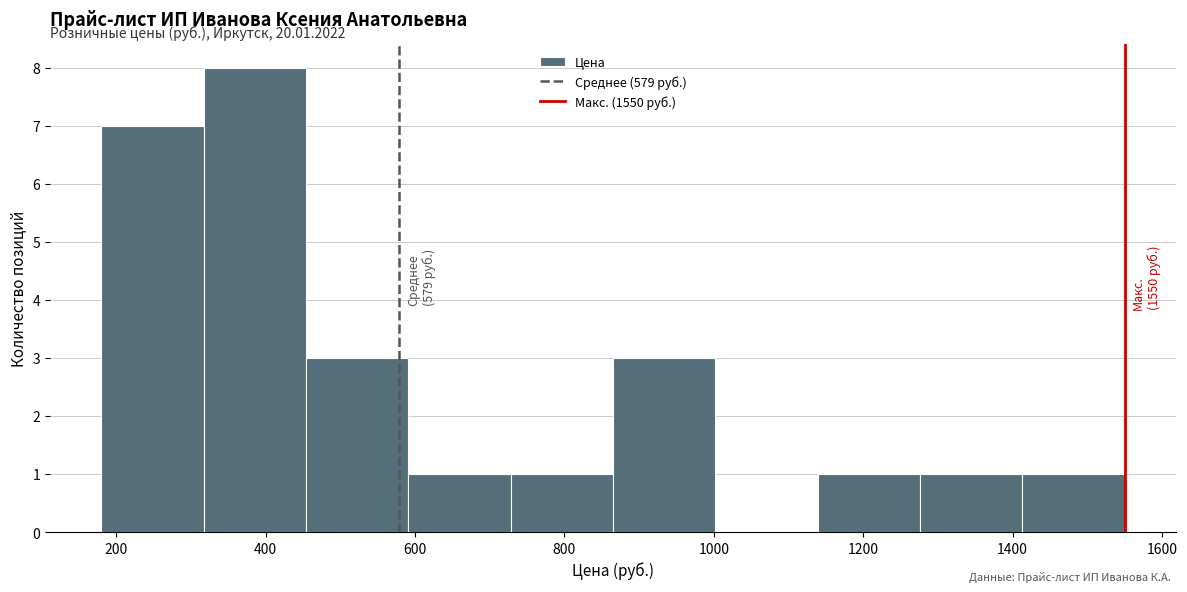

Which range on the x-axis has the tallest bar?

320 to 460